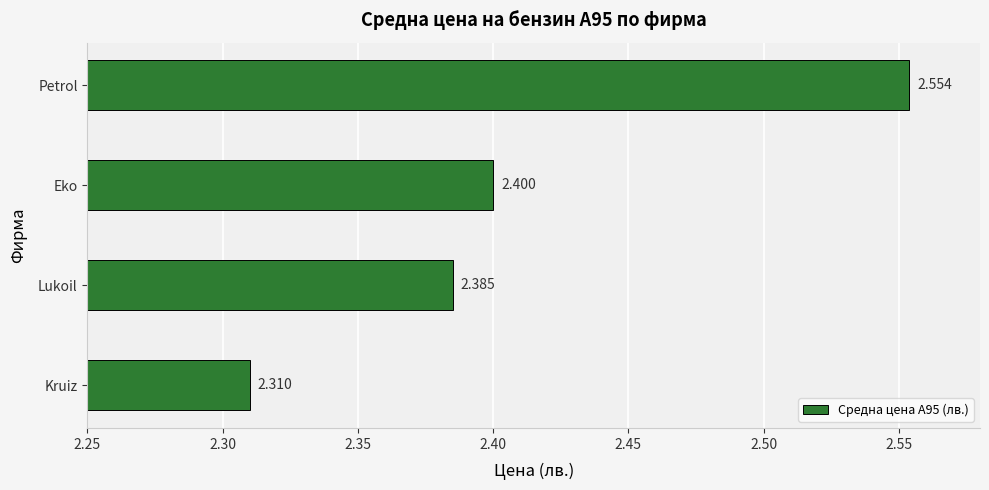

At which label is the value closest to 2?

Kruiz